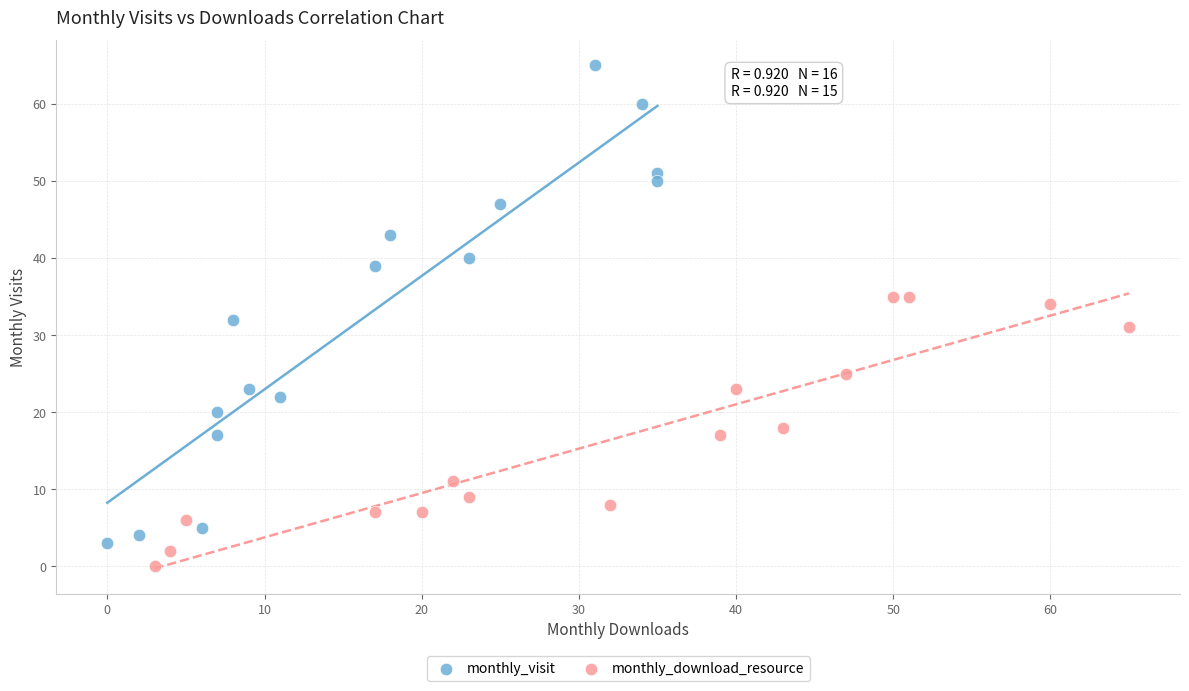

Which series reaches the minimum Y coordinate?

monthly_download_resource